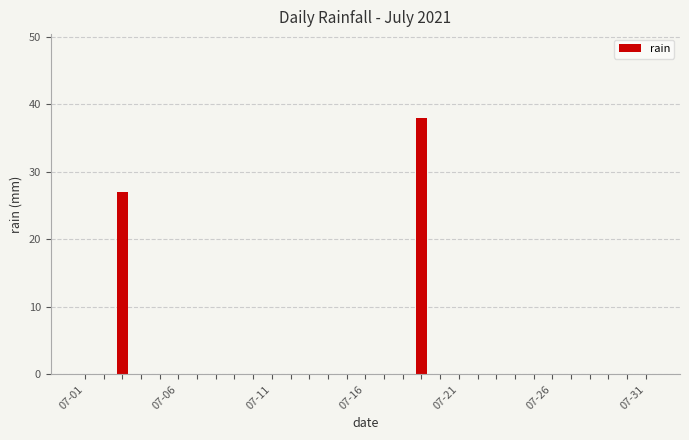

What is the sum of all values?

65